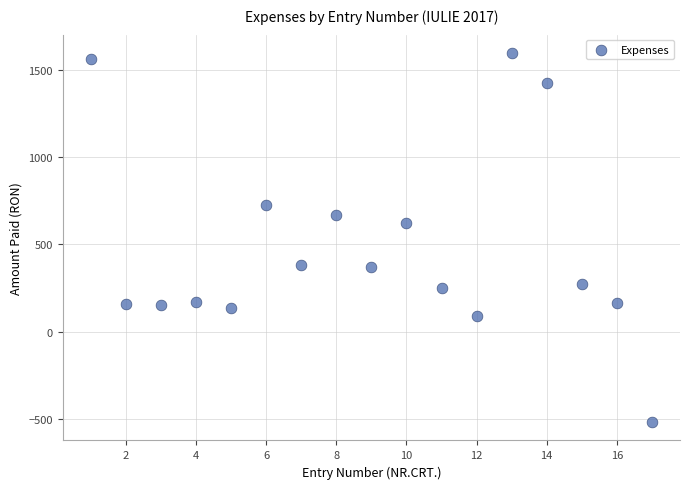

What Y value in the scatter plot is closest to 539?

620.9